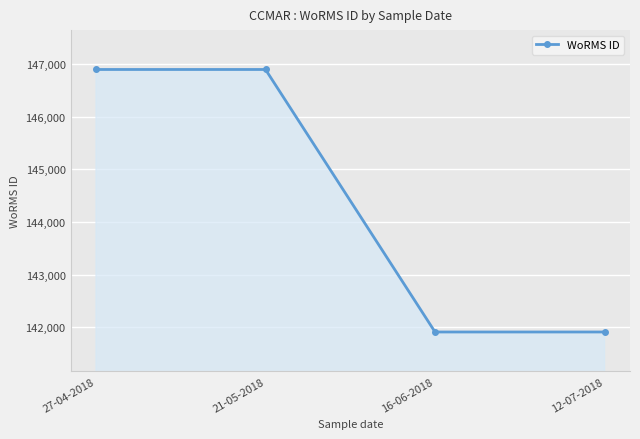

Reading left to right, transcribe all the data shown in this chart.

27-04-2018=146900	21-05-2018=146900	16-06-2018=141907	12-07-2018=141907